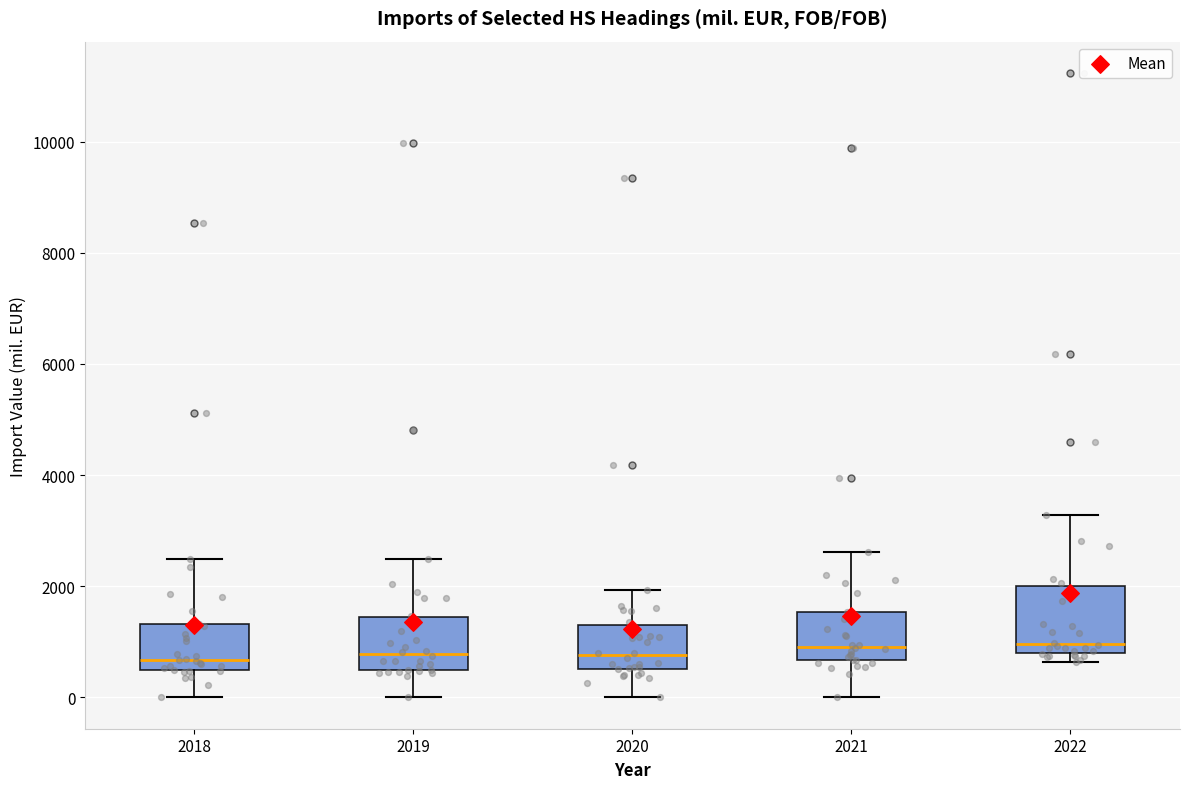

Comparing the boxes themselves (not the whiskers), which one is the tallest?

2022